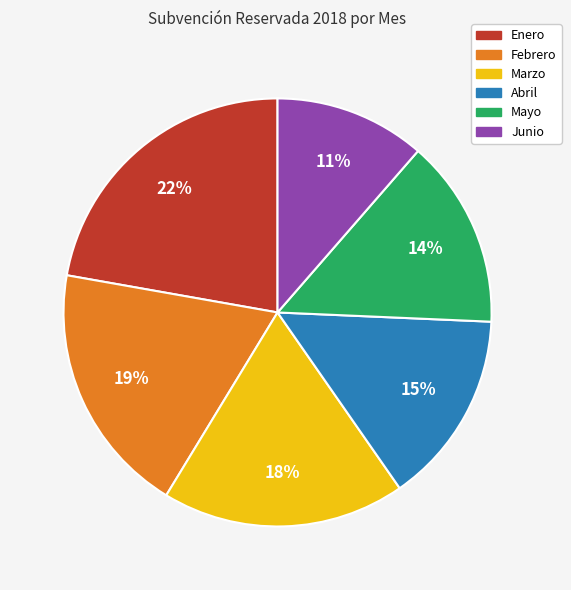

True or false: Febrero accounts for 24% of the total.

False